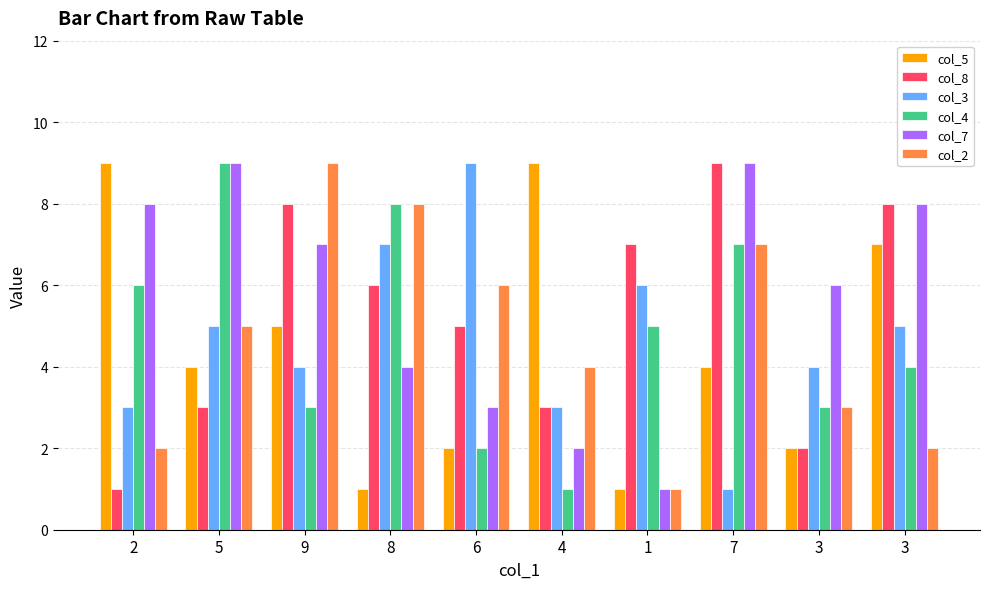

What is the label of the 10th bar from the left?

3